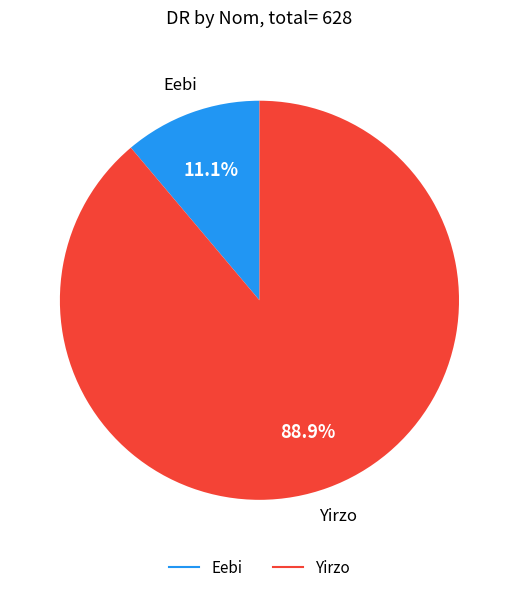

Which has a higher value, Eebi or Yirzo?

Yirzo